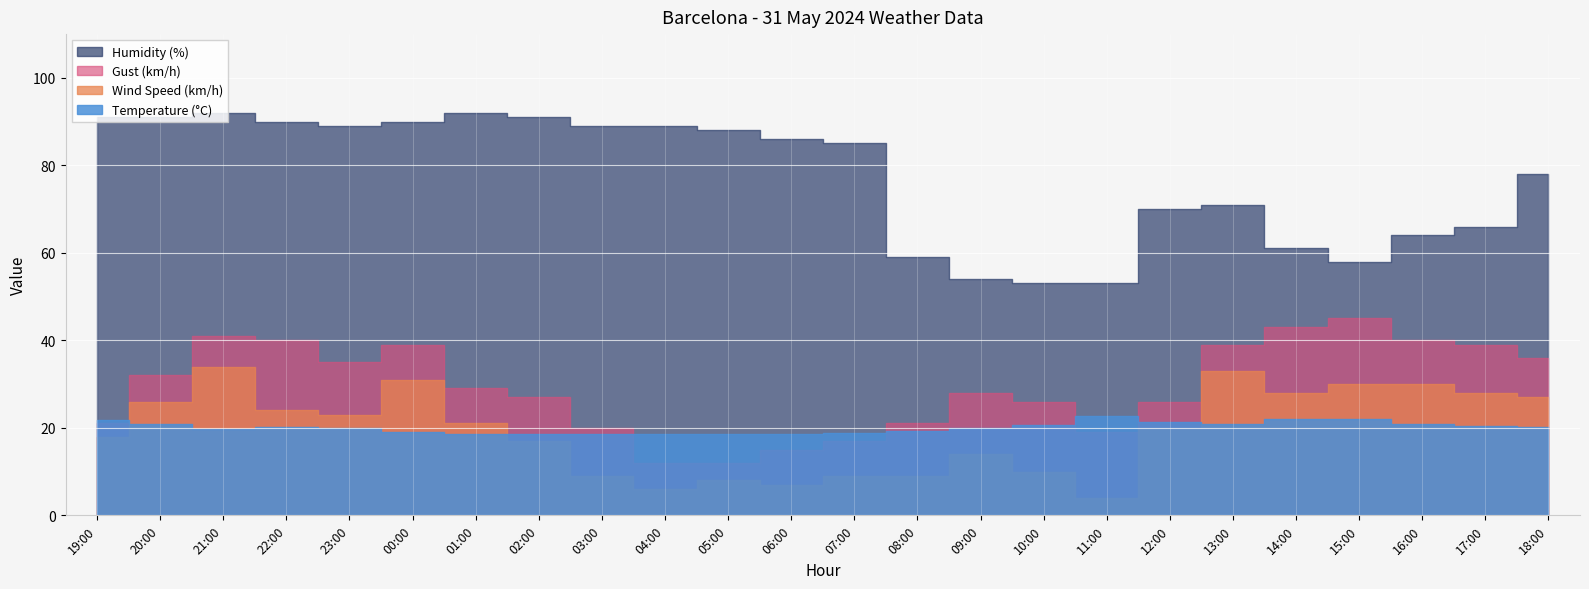

Which category has the highest value in the Humidity (%) series?

21:00